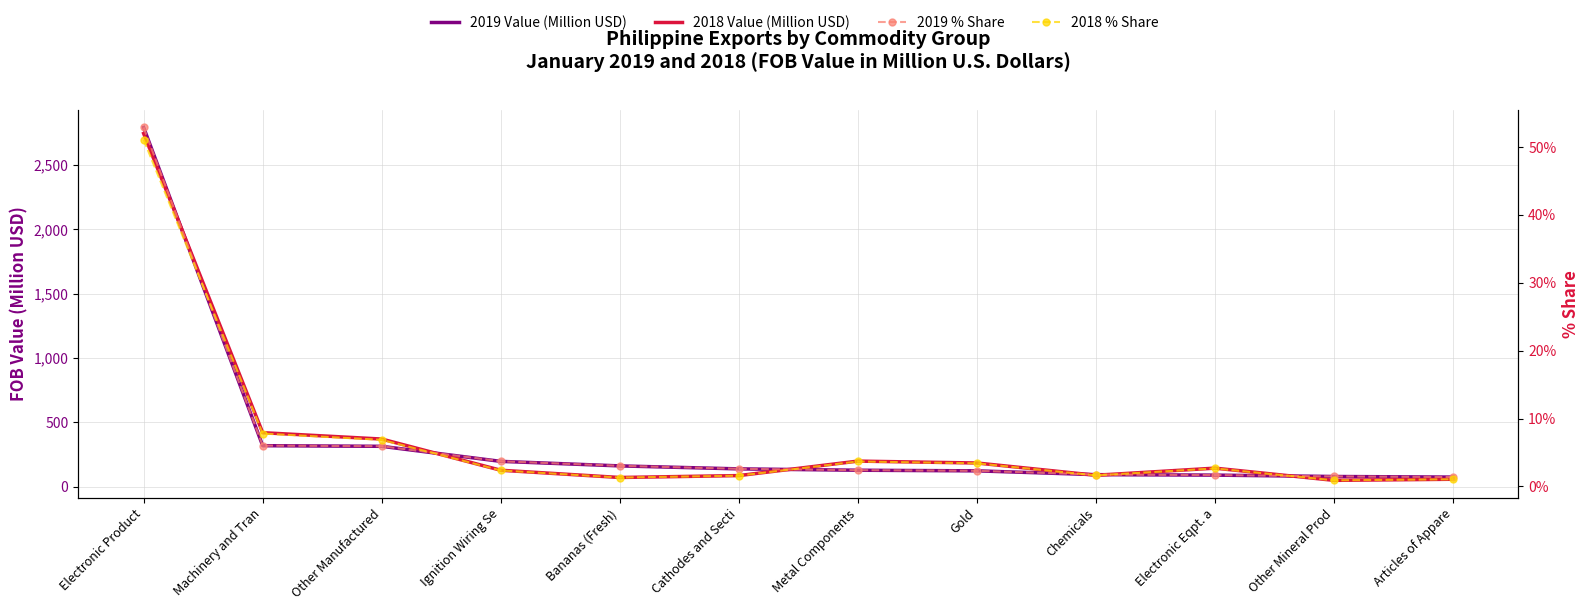

Between Machinery and Tran and Gold, which series saw the biggest shift?

2018 Value (Million USD)